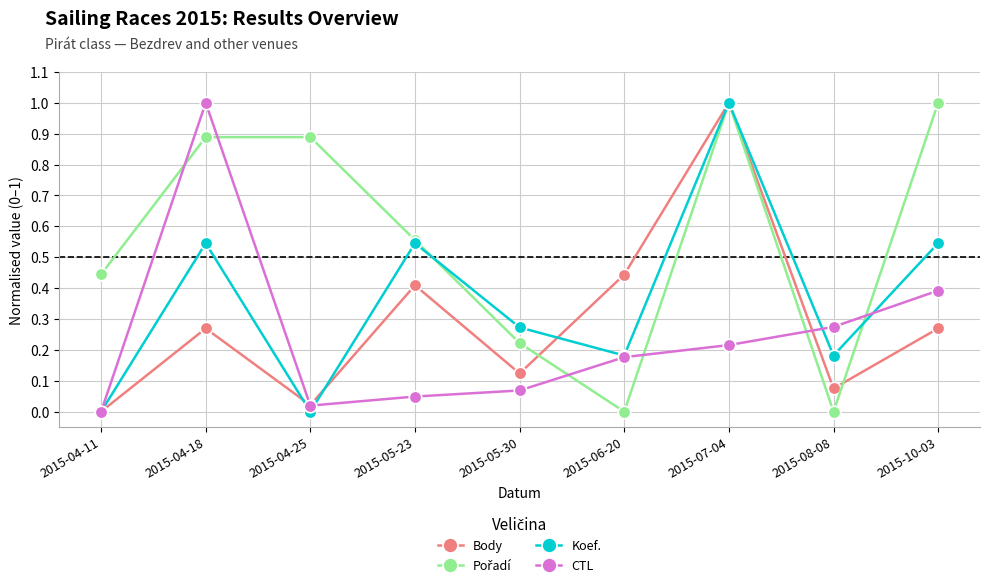

Where is the first local minimum for Body?

2015-04-25